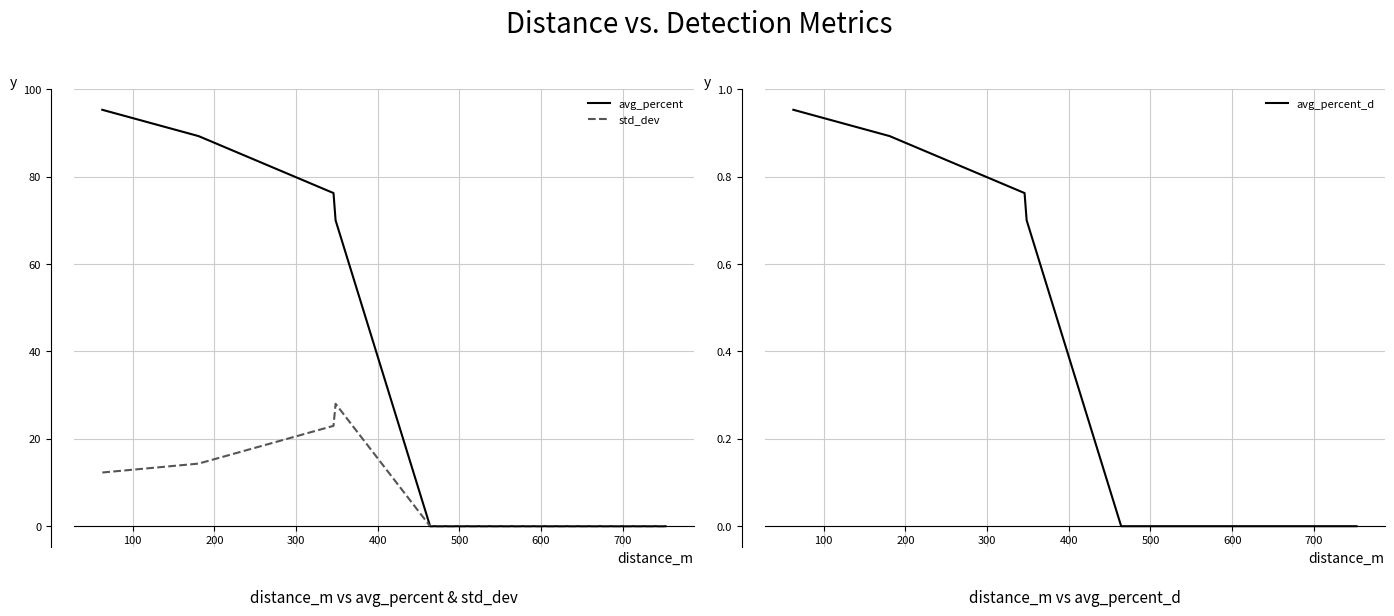

Which series changed the most between 300 and 400?

avg_percent